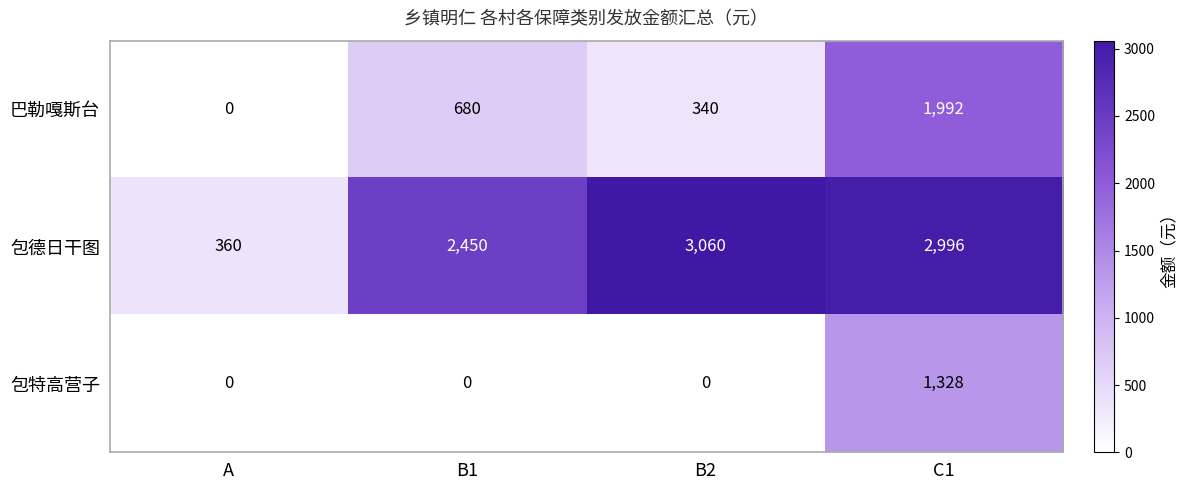

What is the difference between the 包特高营子 values at B2 and C1?

1328